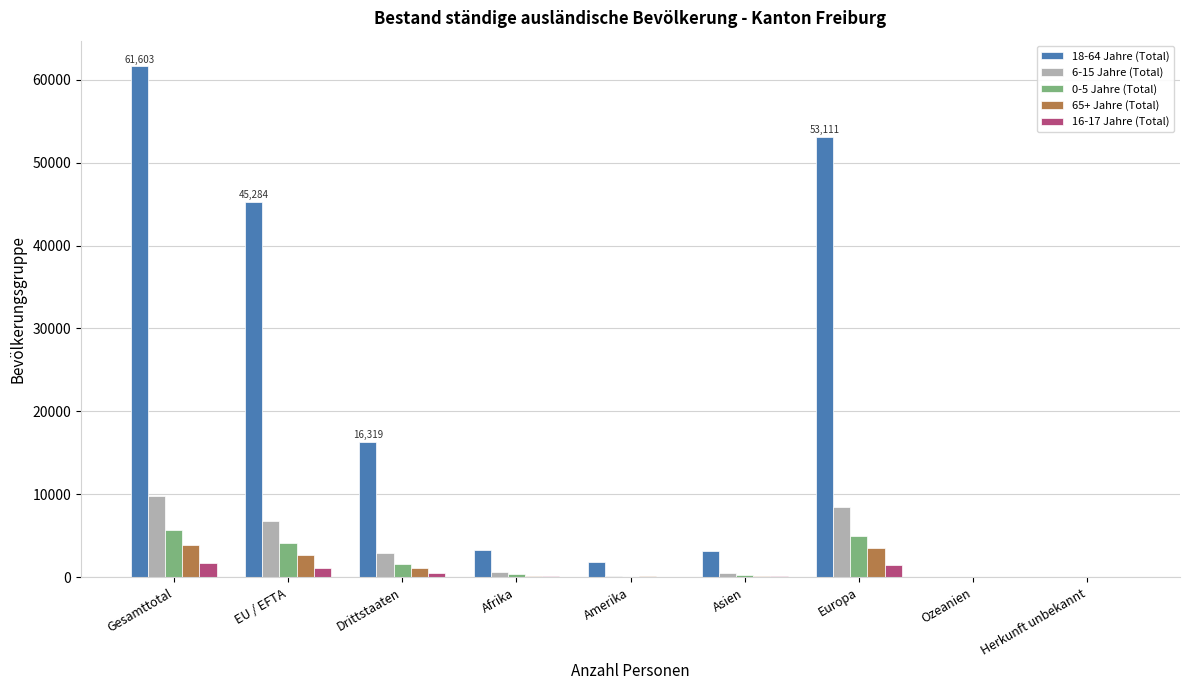

Which label corresponds to the largest value in the chart?

Gesamttotal